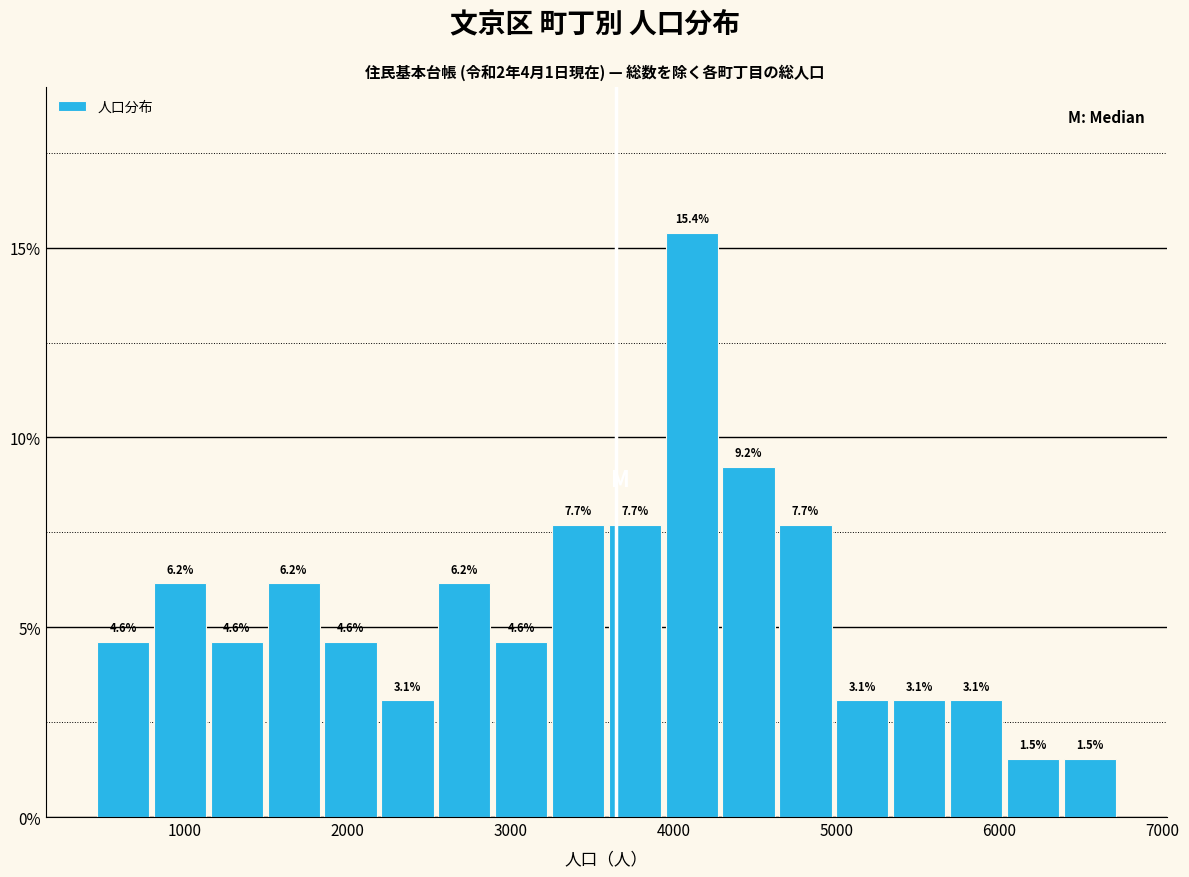

Read against the x-axis, roughly where is the centre of the tallest bar?

4100